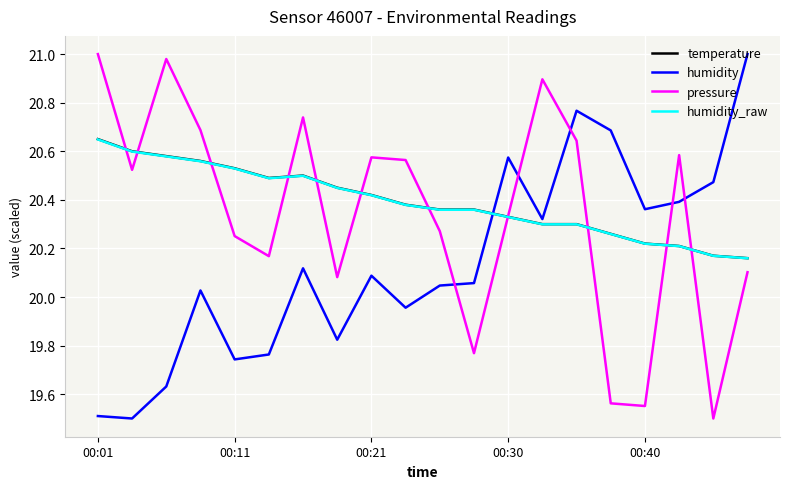

What is the minimum value for pressure?

19.5